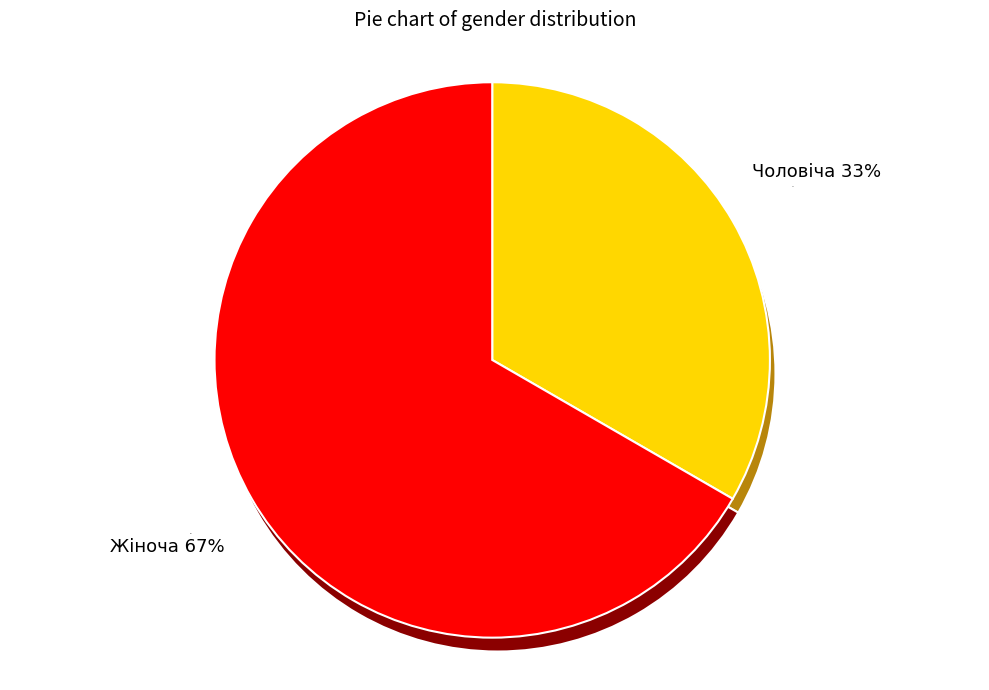

What is the largest slice in the pie chart?

Жіноча